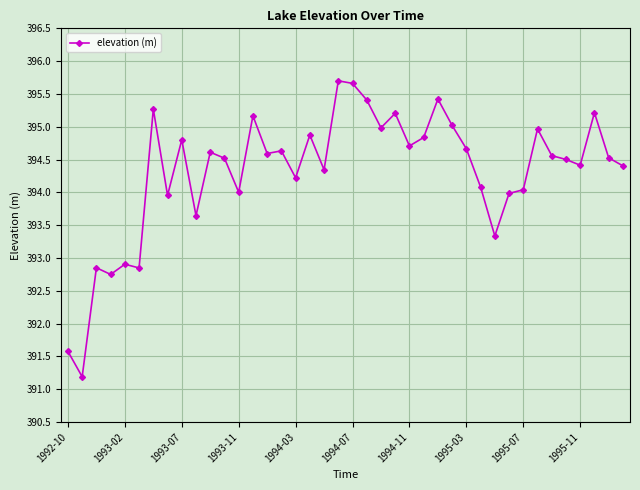

What is the greatest value displayed?

395.7